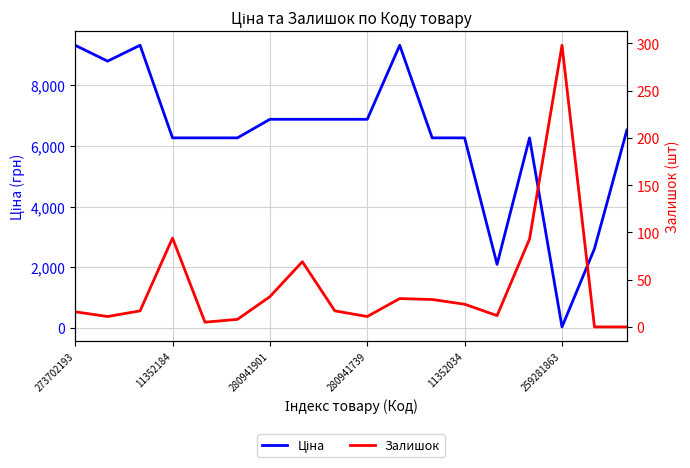

Reading left to right, transcribe all the data shown in this chart.

Ціна: 9321.4	8797.6	9321.4	6266.7	6266.7	6266.7	6879.5	6879.5	6879.5	6879.5	9321.4	6266.7	6266.7	2094.3	6266.7	31.3	2610.0	6525.0
Залишок: 16.0	11.0	17.0	94.0	5.0	8.0	32.0	69.0	17.0	11.0	30.0	29.0	24.0	12.0	93.0	298.0	0.0	0.0